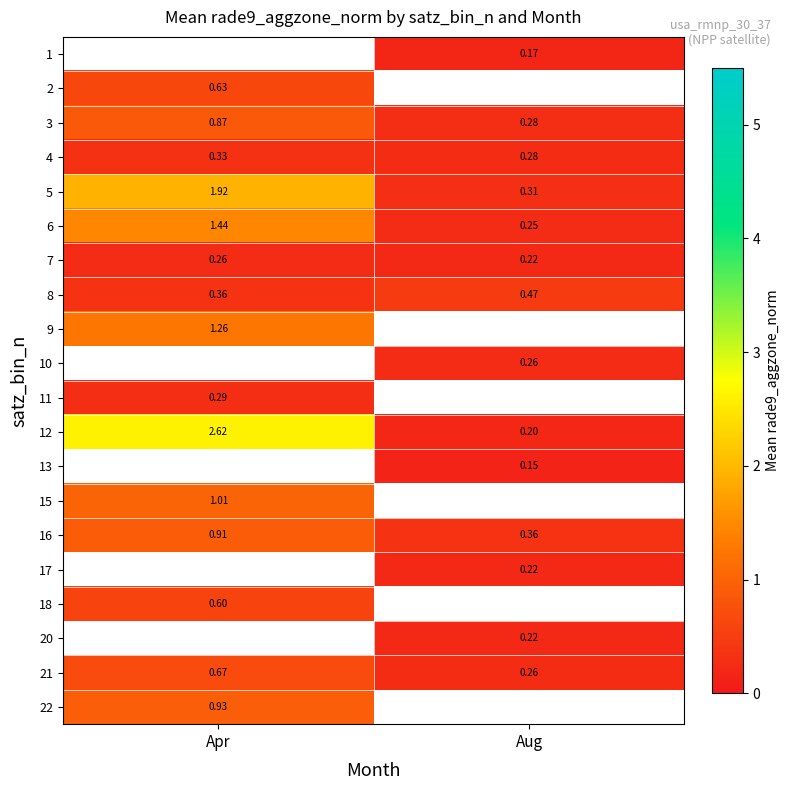

Count the number of data series in this chart.

20